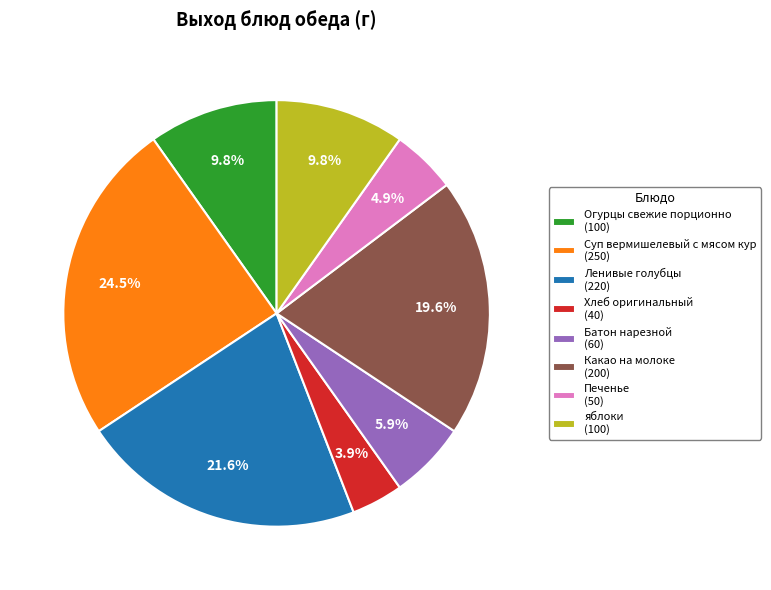

Which has a higher value, Батон нарезной (60) or Ленивые голубцы (220)?

Ленивые голубцы (220)